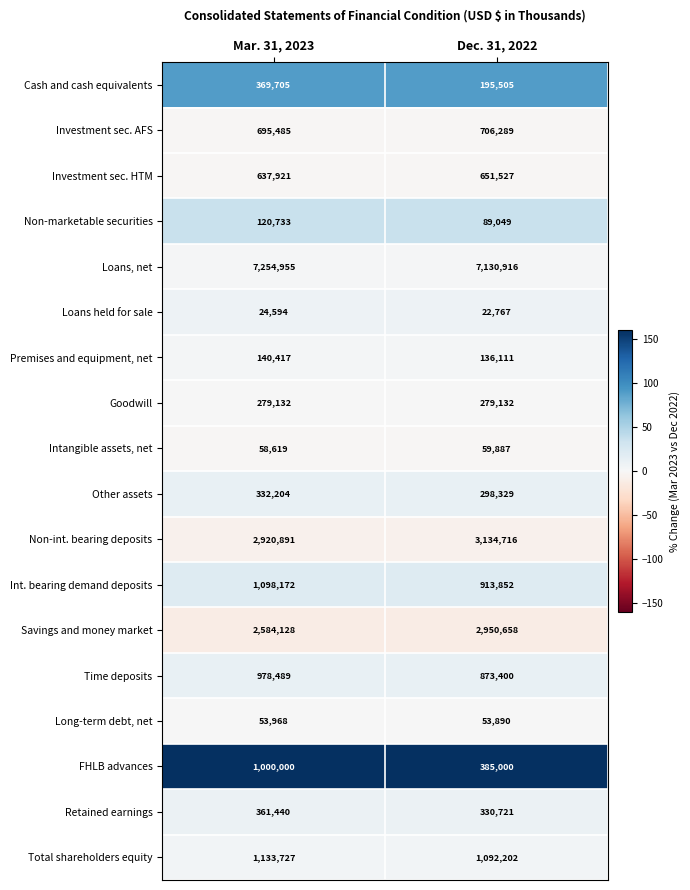

Which category has the highest value across all series?

Mar. 31, 2023